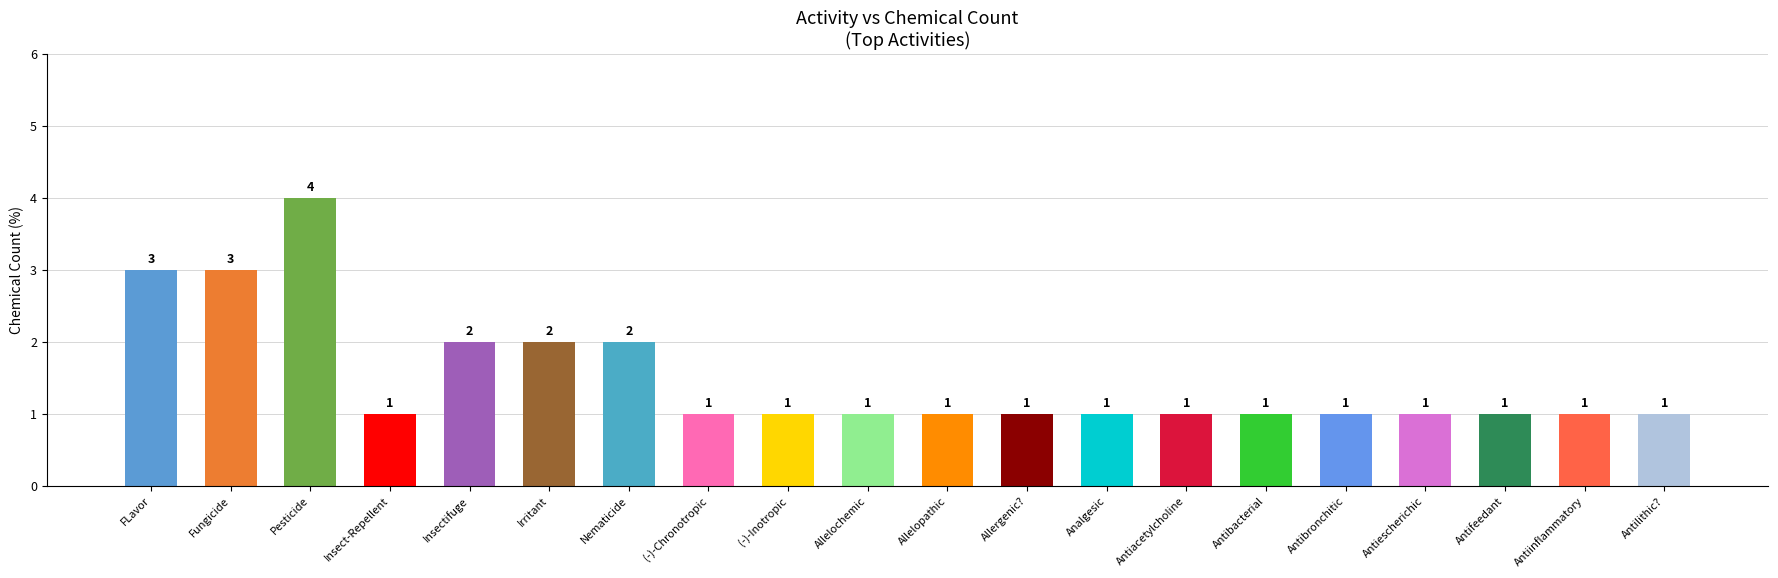

How many values are between 1 and 2?

17